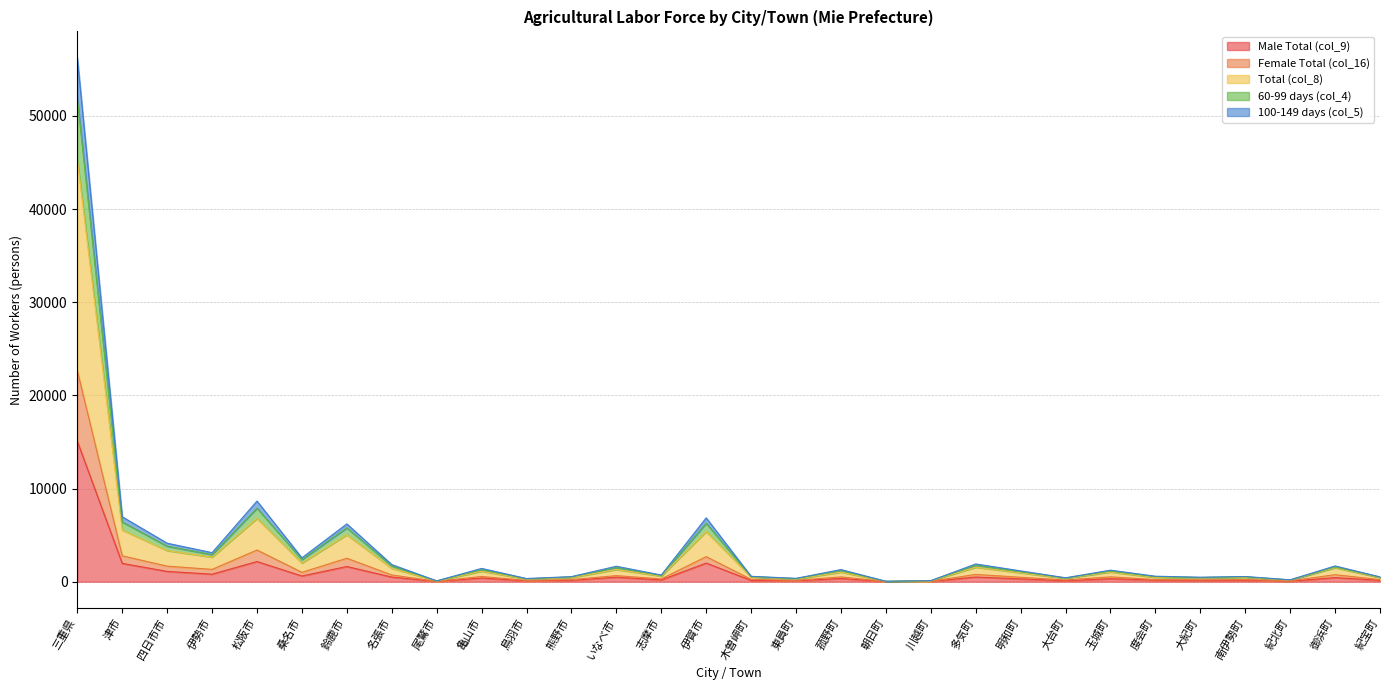

What is the maximum value shown in the chart?

56264